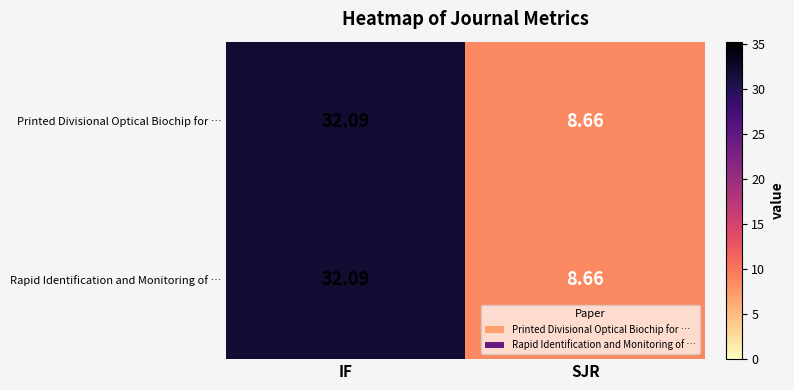

At which label does Printed Divisional Optical Biochip for … first exceed 32?

IF